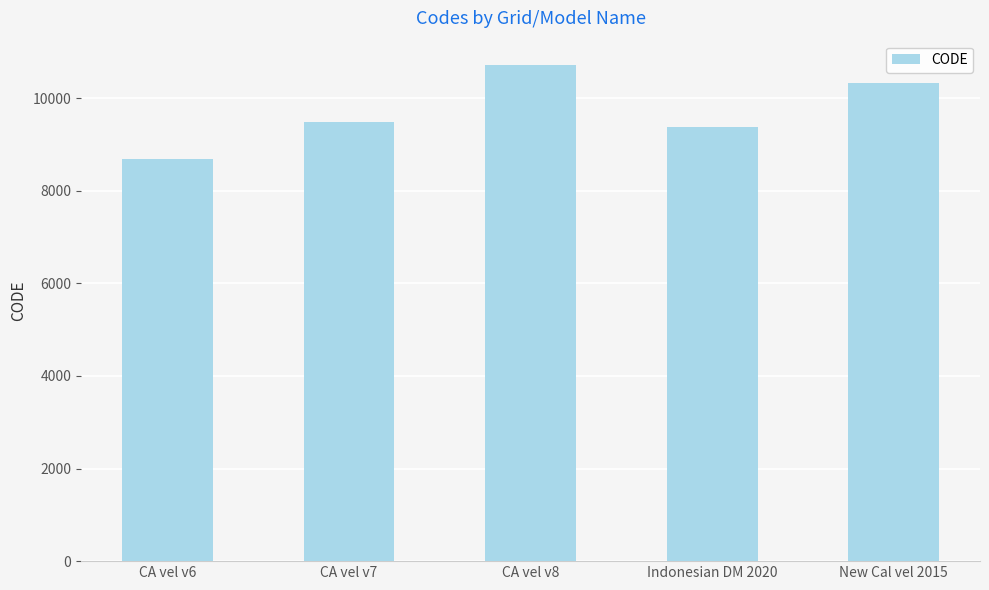

Reading left to right, transcribe all the data shown in this chart.

CA vel v6=8676	CA vel v7=9483	CA vel v8=10707	Indonesian DM 2020=9375	New Cal vel 2015=10323